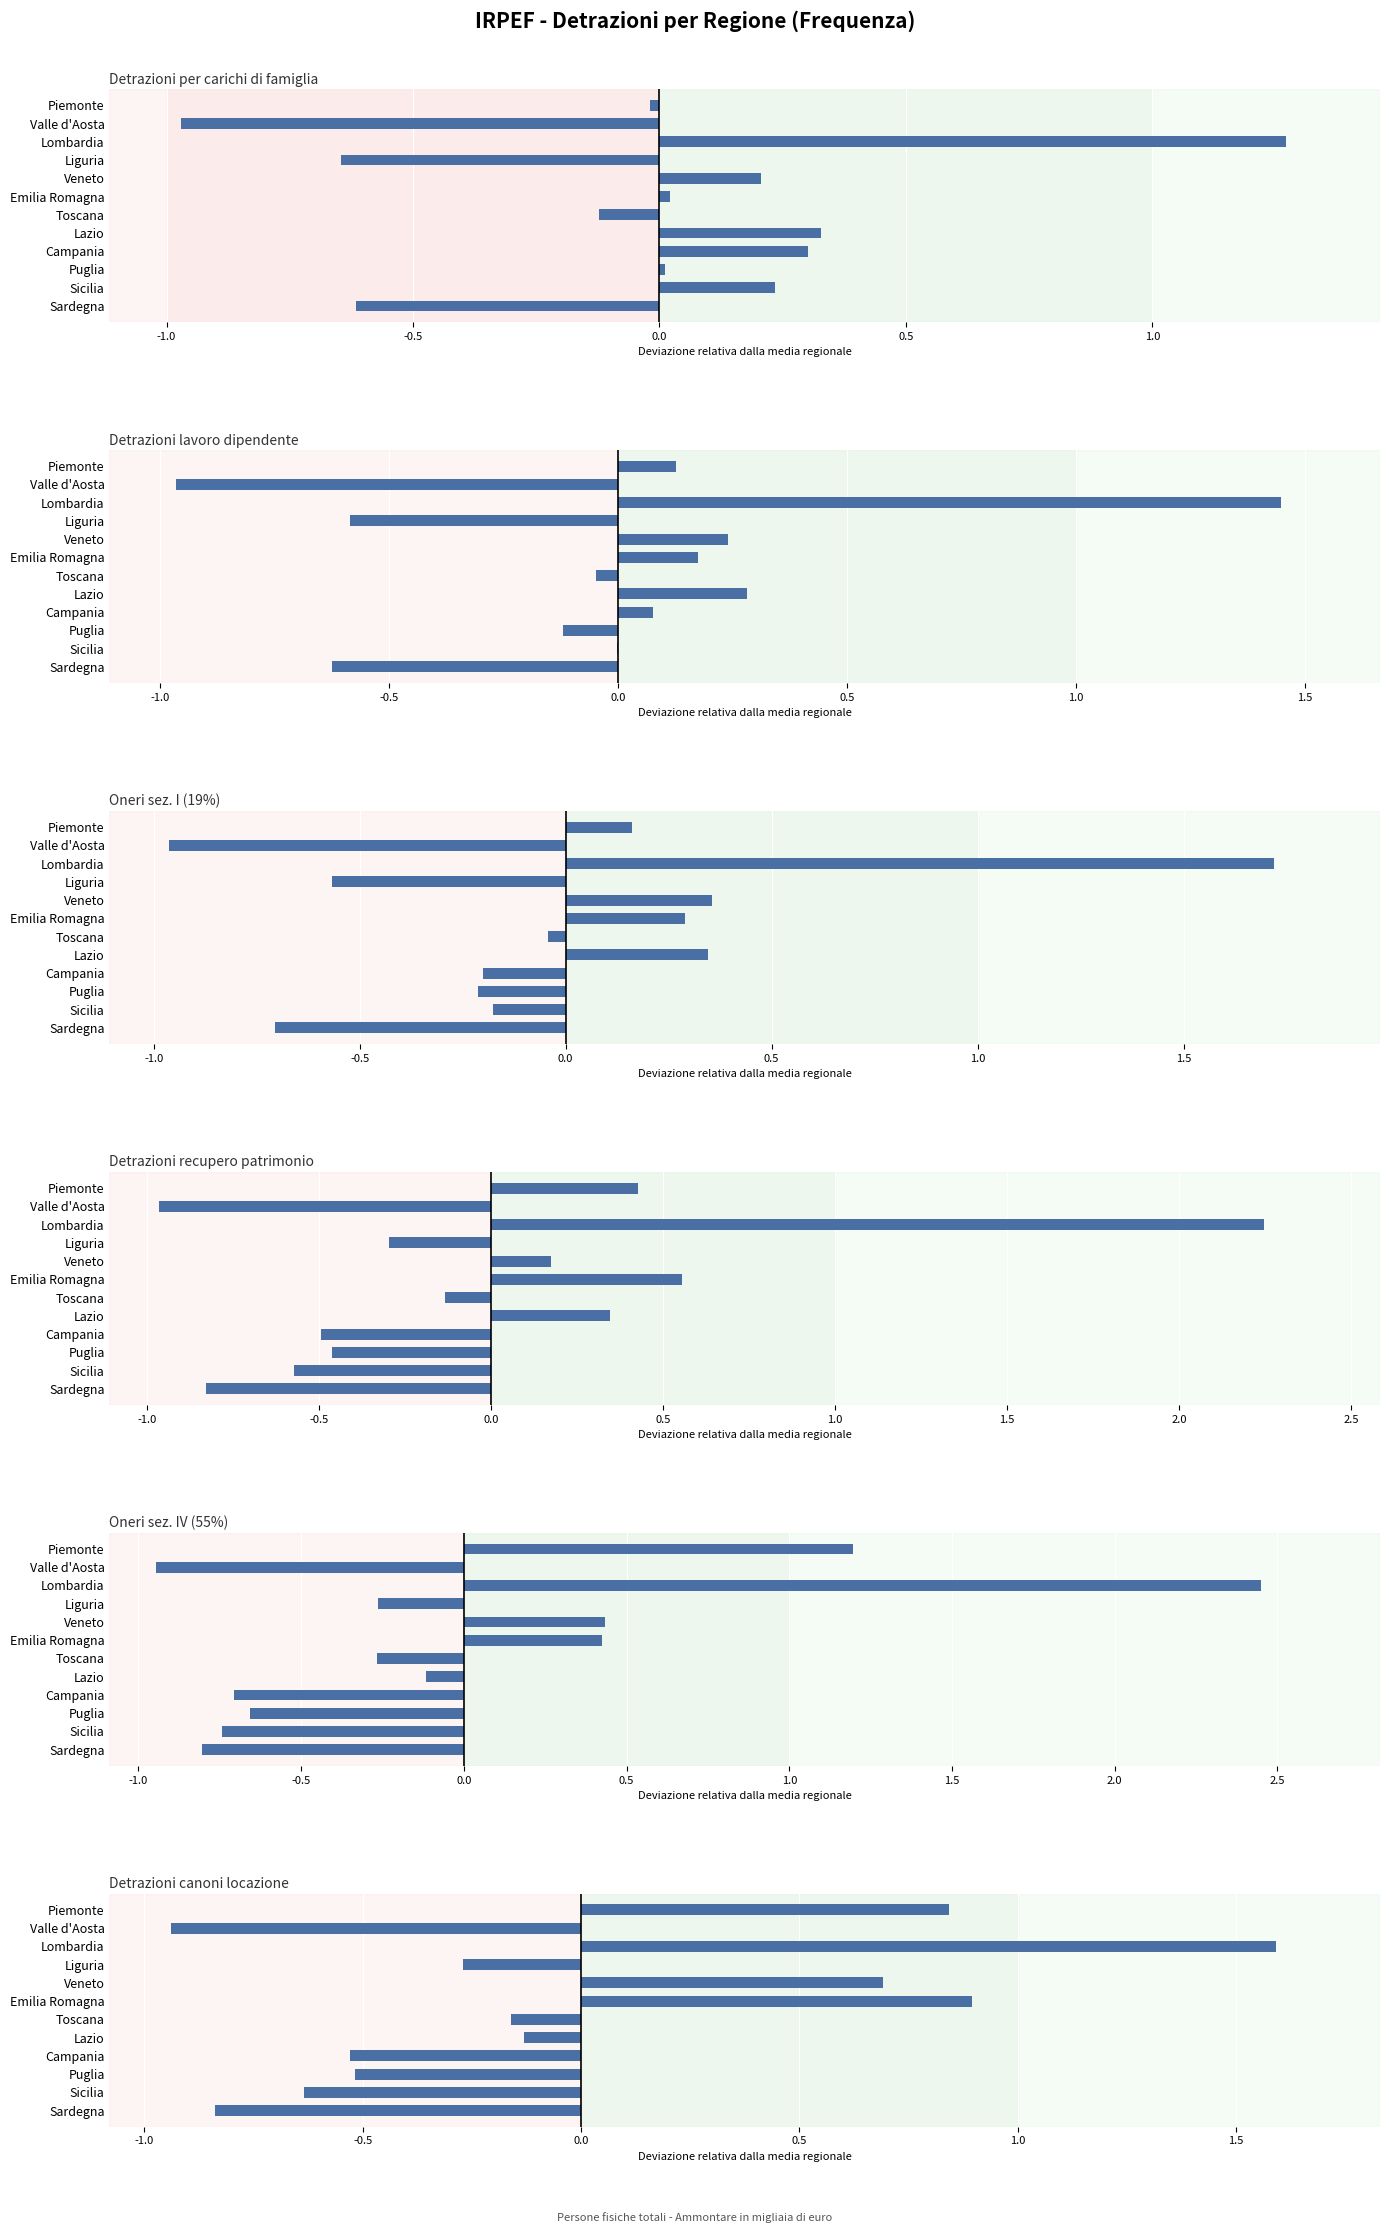

What is the value of the Oneri 19% (Freq.) bar at the 2nd from the left?

-1.0